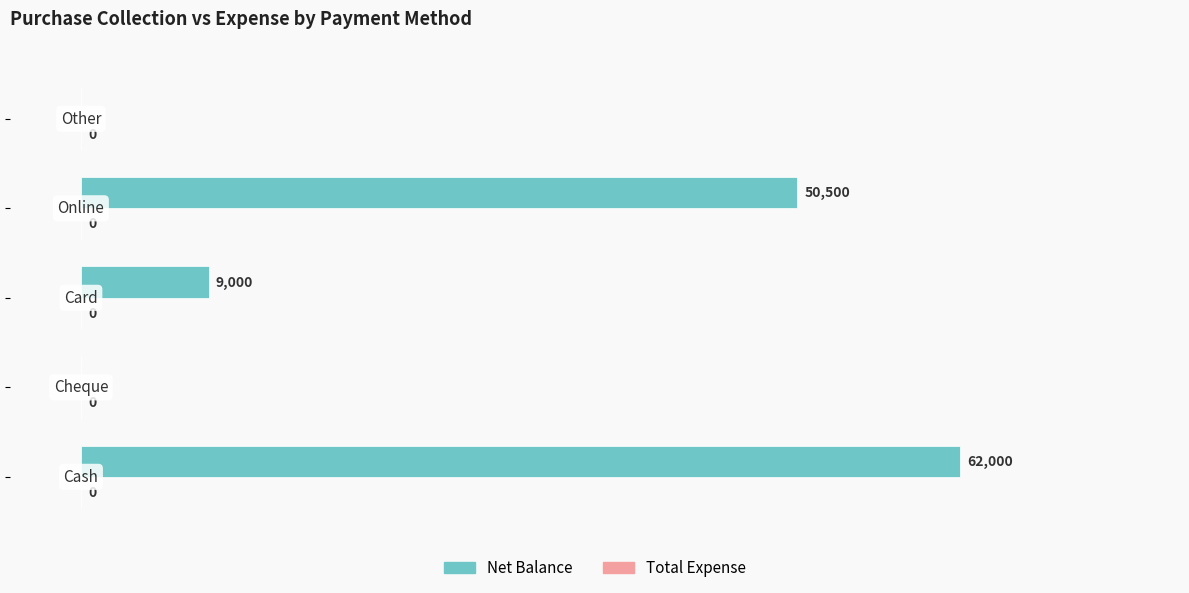

What is the maximum value shown in the chart?

62000